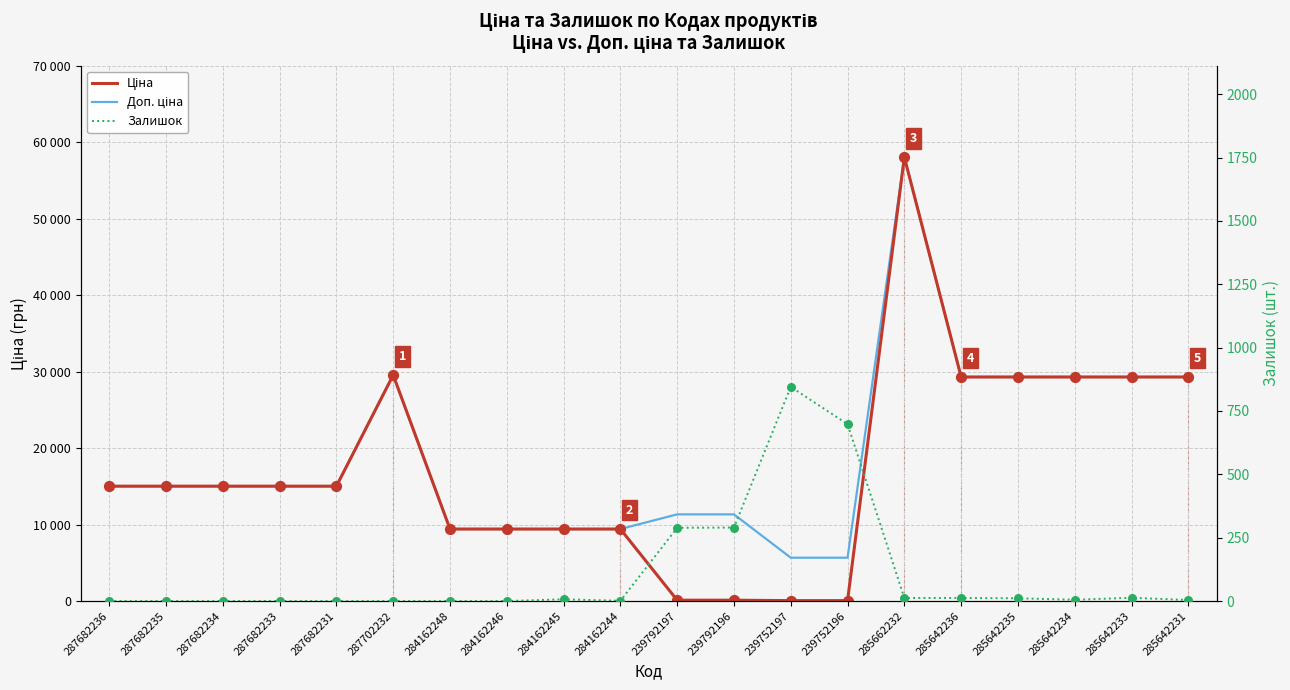

Is the value of Залишок at 287682236 greater than the value of Доп. ціна at 287702232?

No